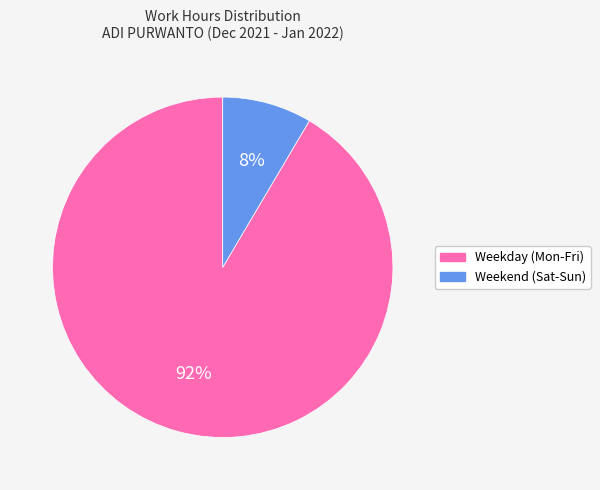

To the nearest percent, what is the average slice percentage?

50%